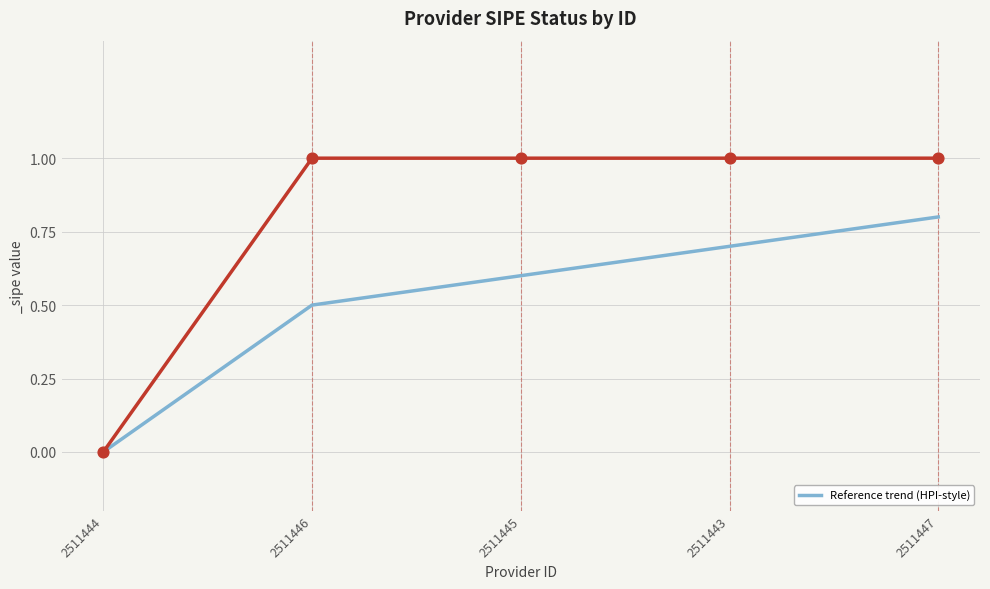

Between 2511443 and 2511446, which is larger?

2511443